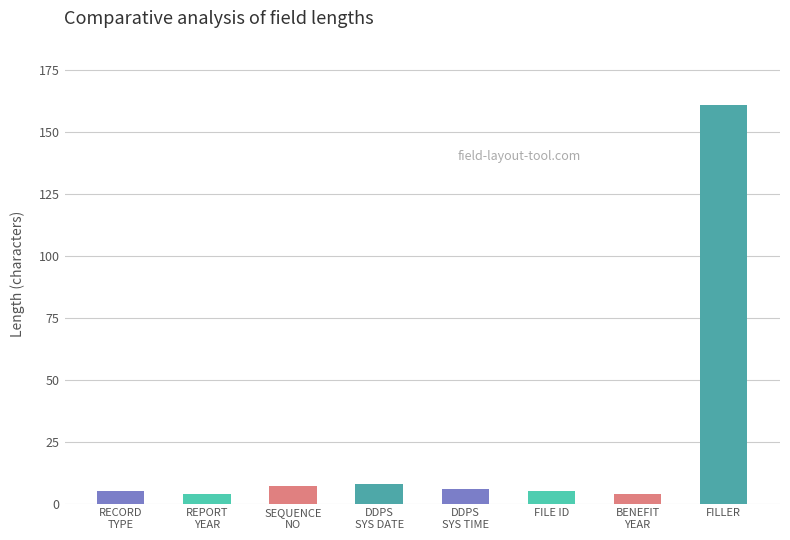

At which label does the data first exceed 6?

SEQUENCE
NO